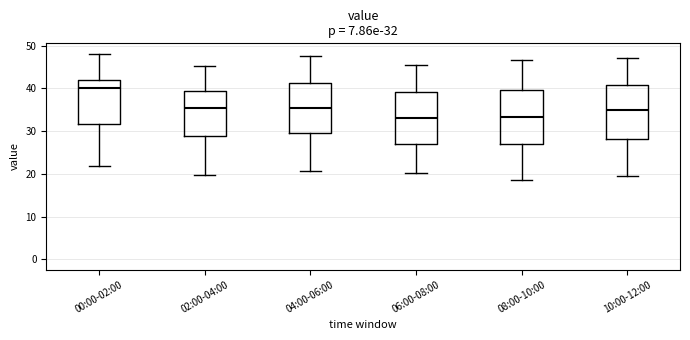

Which box has the highest median line?

00:00-02:00